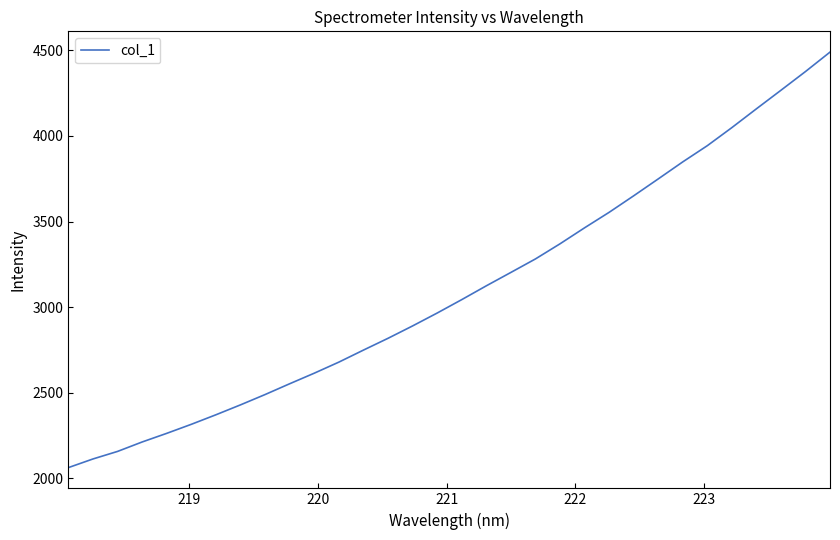

What is the difference between the maximum and minimum values?

2426.9